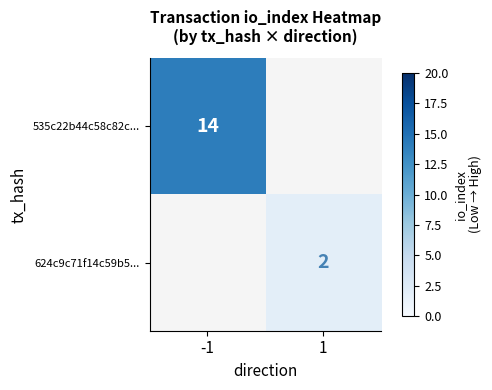

The 535c22b44c58c82c... series shows 9 at -1. True or false?

False